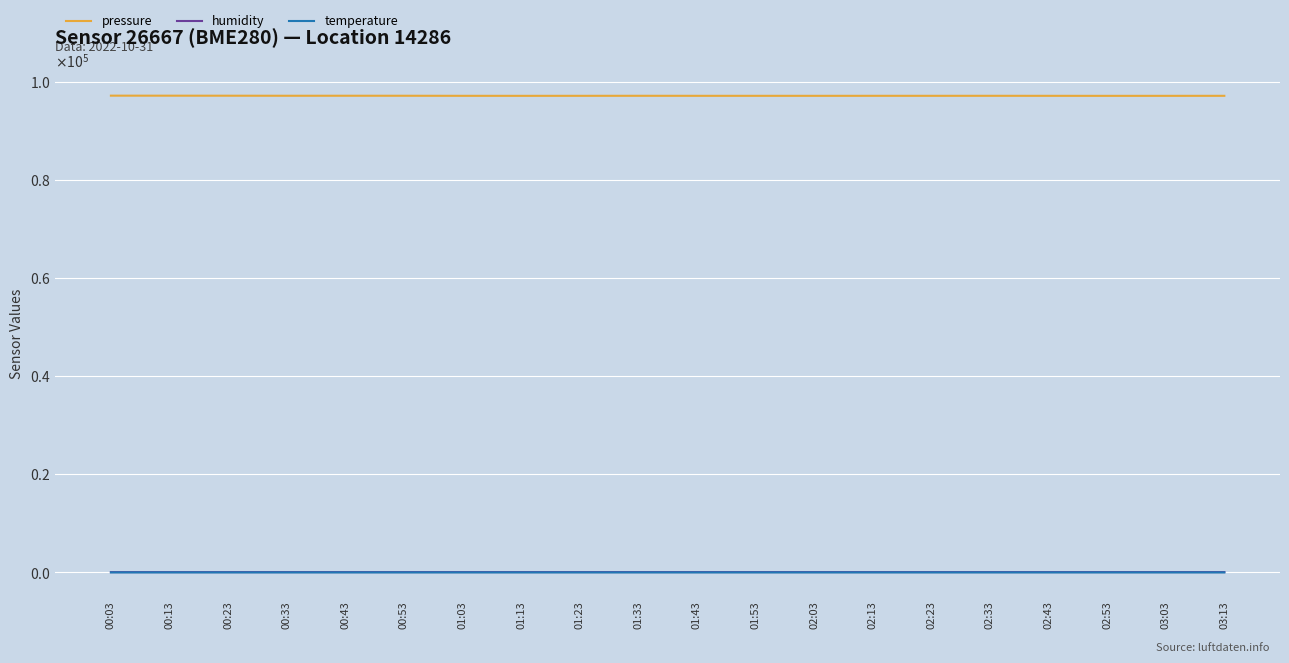

Reading right to left, transcribe all the data shown in this chart.

pressure: 97172.9	97168.6	97165.9	97172.1	97176.1	97173.5	97174.8	97170.5	97173.5	97173.5	97178.3	97172.9	97169.2	97172.9	97185.8	97188.5	97185.2	97195.3	97201.2	97205.7
humidity: 76.9	76.8	77.0	76.9	77.2	77.2	77.0	77.3	77.2	77.3	77.2	77.0	76.8	77.0	75.7	75.0	74.3	73.4	73.2	72.9
temperature: 11.0	11.0	11.0	11.0	11.0	11.1	11.0	11.0	11.1	11.1	11.0	11.0	11.0	11.0	11.1	11.1	11.0	10.9	10.8	10.7